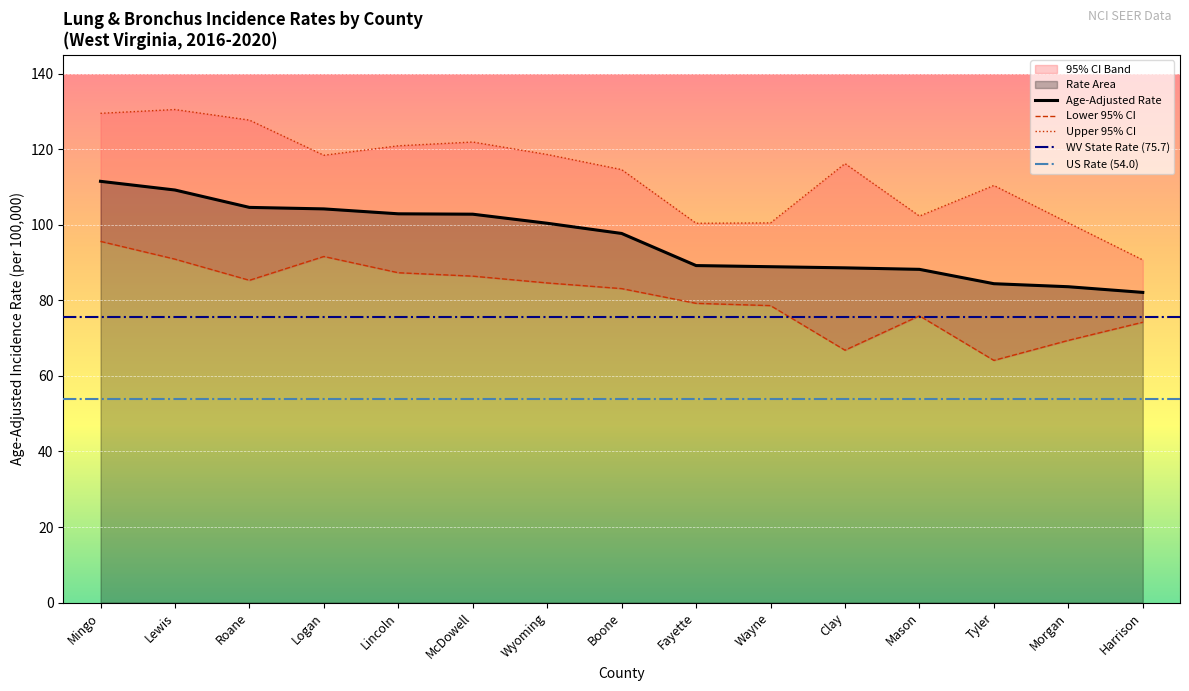

How many categories are shown in the chart?

15